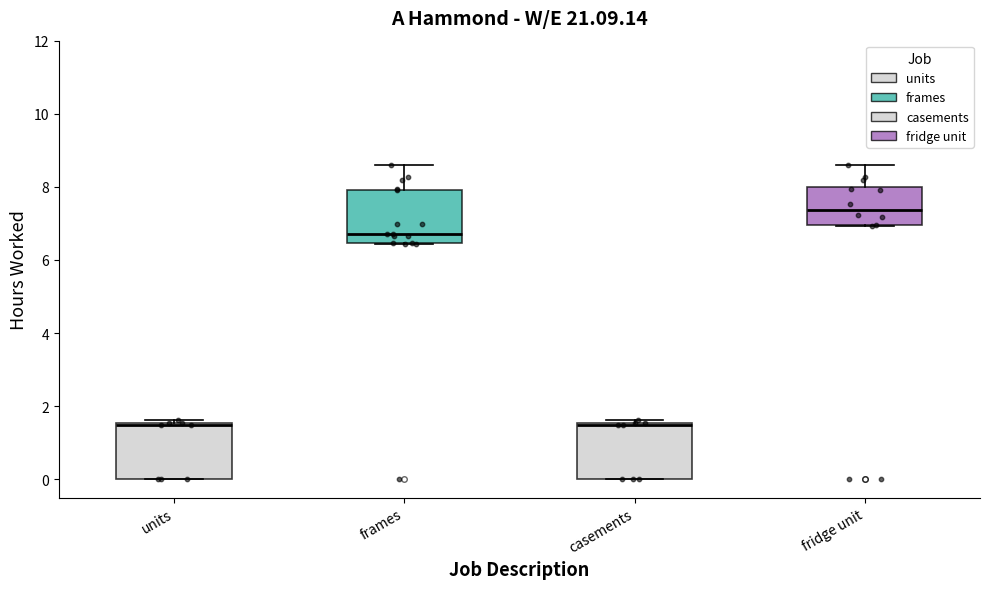

Where is the lower edge of the box for casements on the y-axis? The values are not printed on the chart, so give them approximately, as read against the axis.

0.0